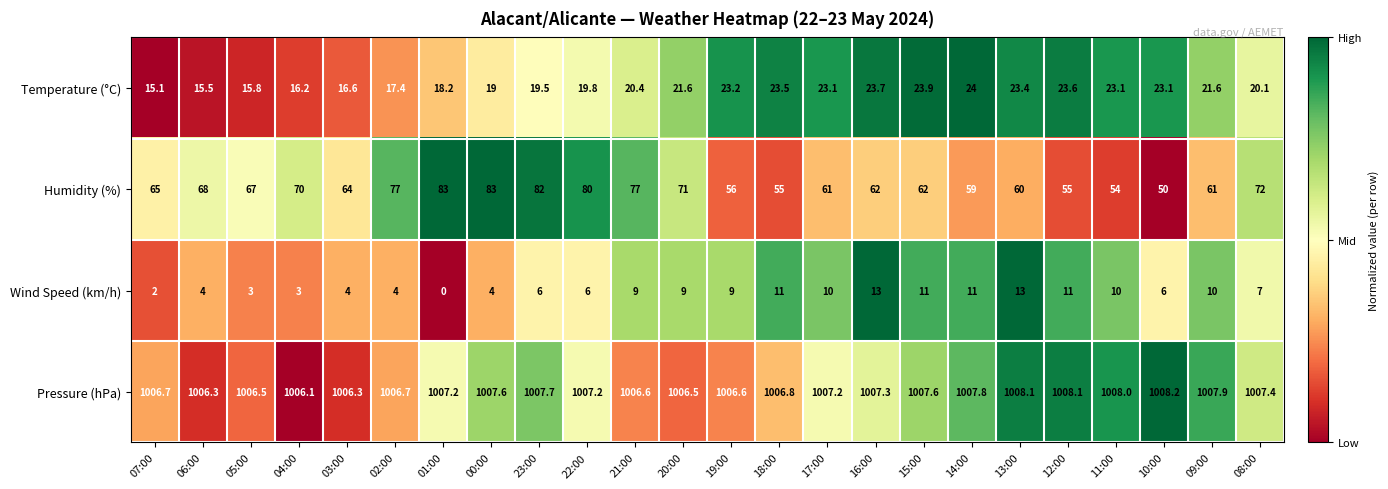

At which label does Pressure (hPa) first exceed 1007?

01:00